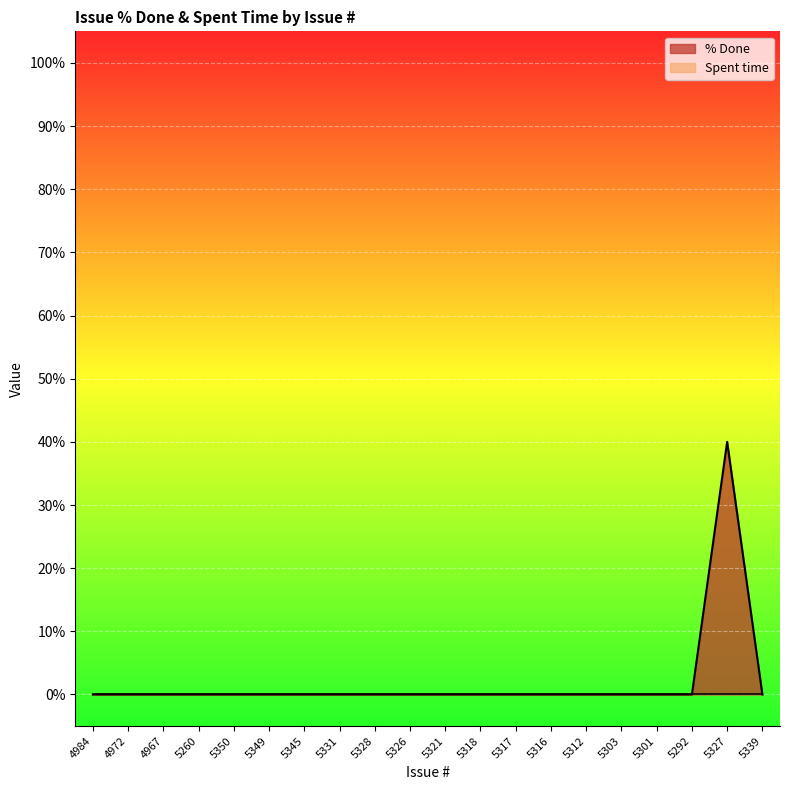

Where is the data nearest to the value 20?

4984